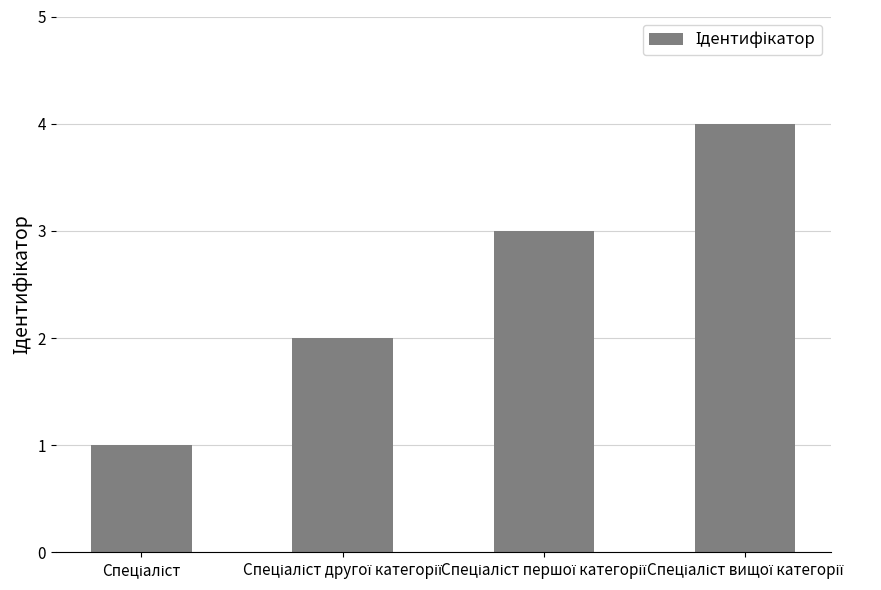

What is the difference between the maximum and minimum values?

3